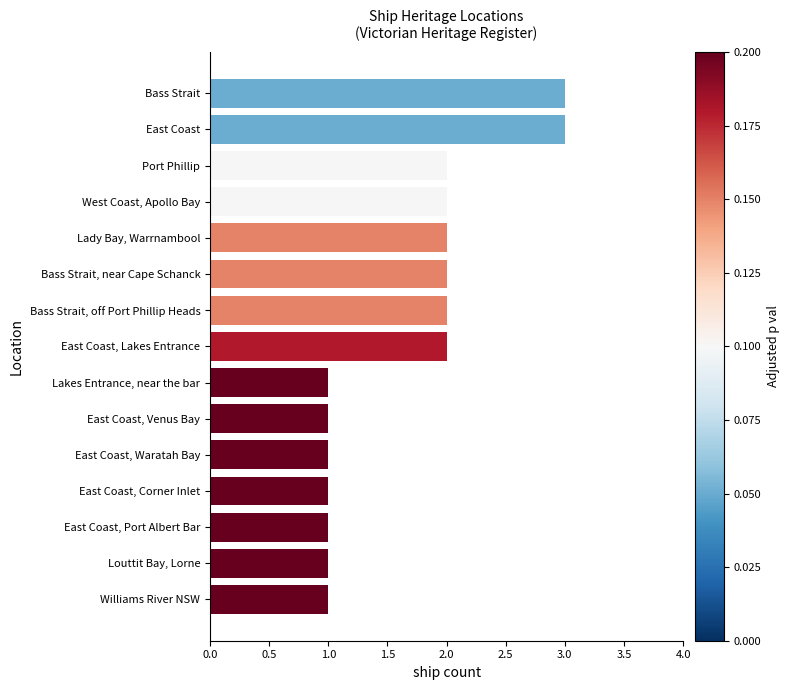

What is the smallest value displayed?

1